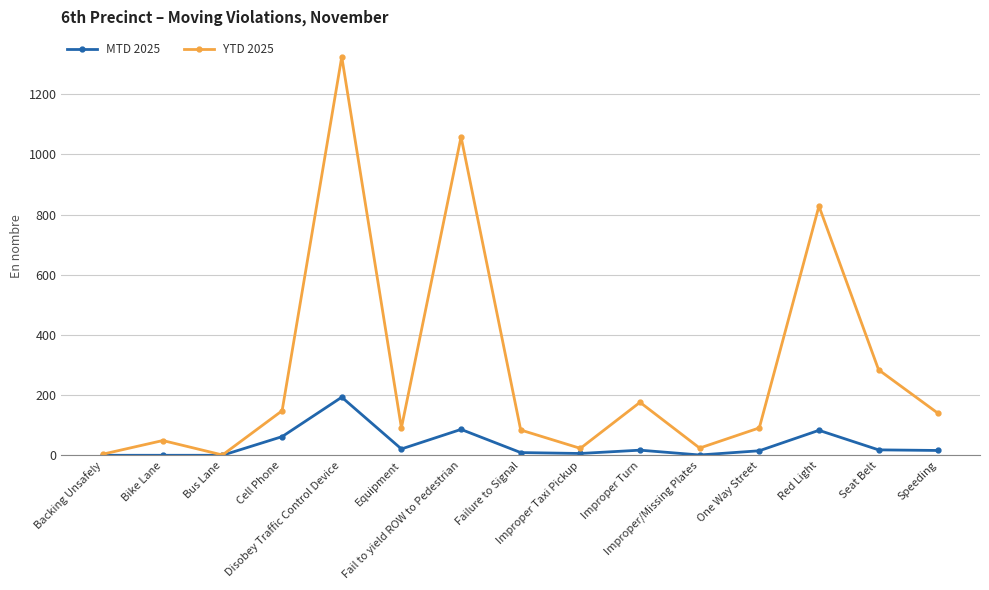

What is the maximum value for MTD 2025?

193